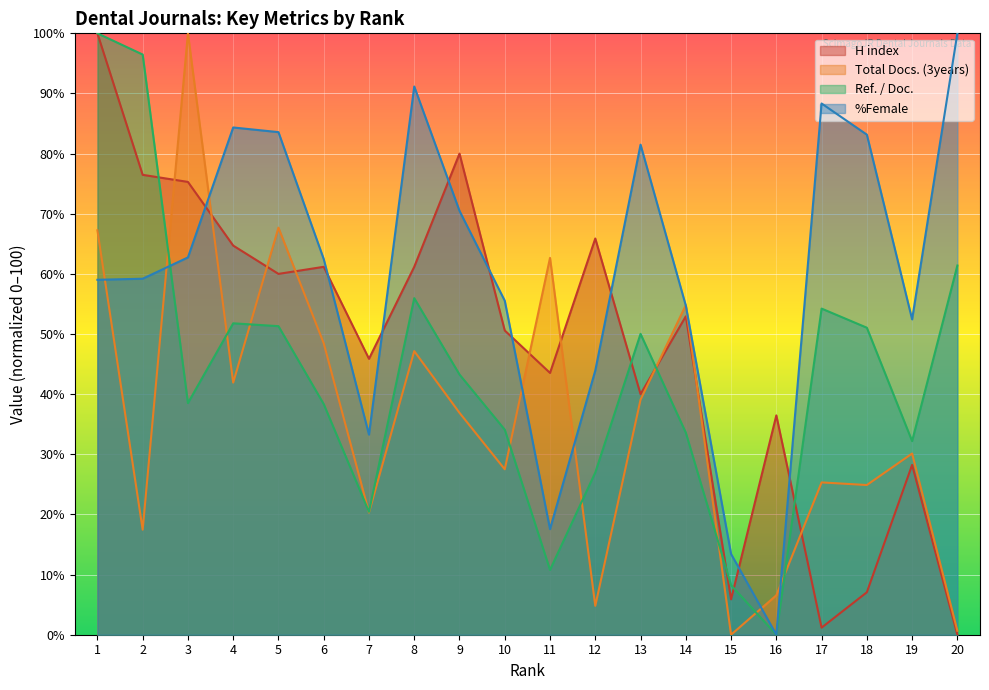

True or false: Ref. / Doc. has a value of 27.0 at 12.

True